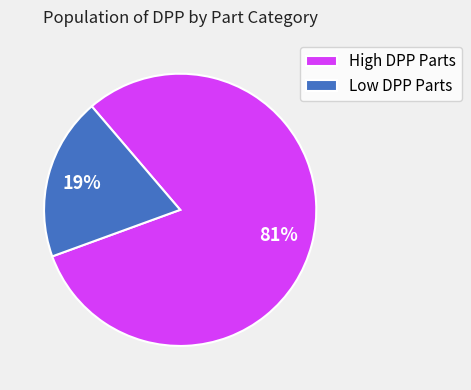

Which has a higher value, Low DPP Parts or High DPP Parts?

High DPP Parts